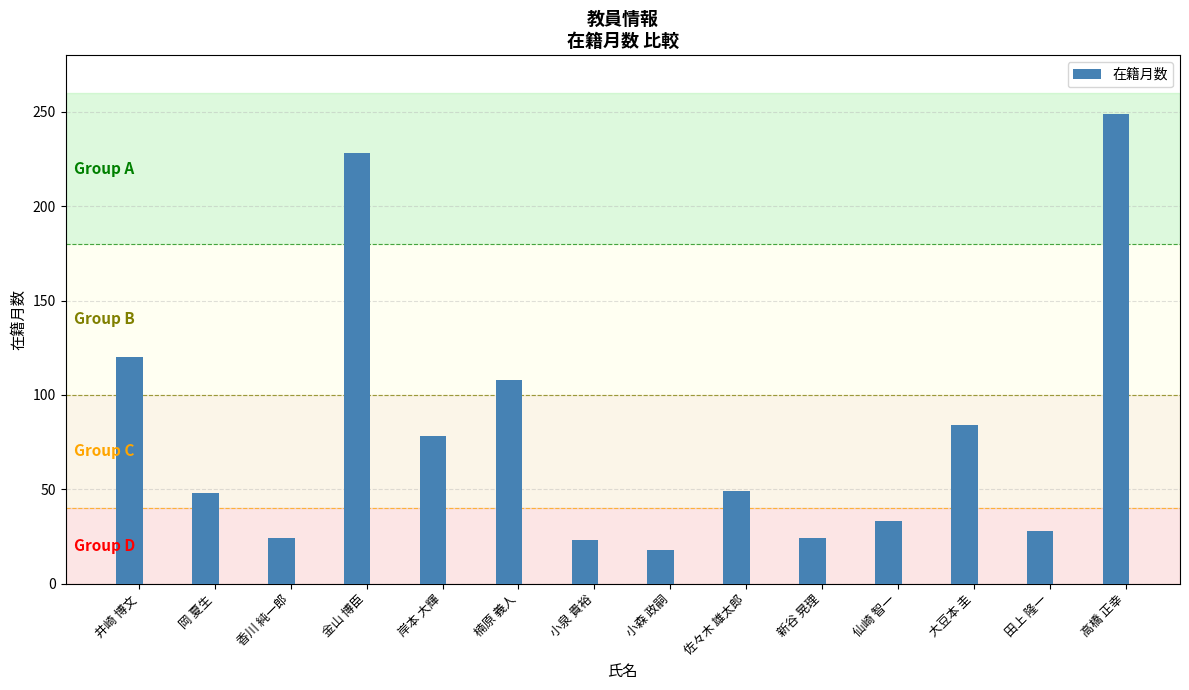

What position from the left is 金山 博臣?

4